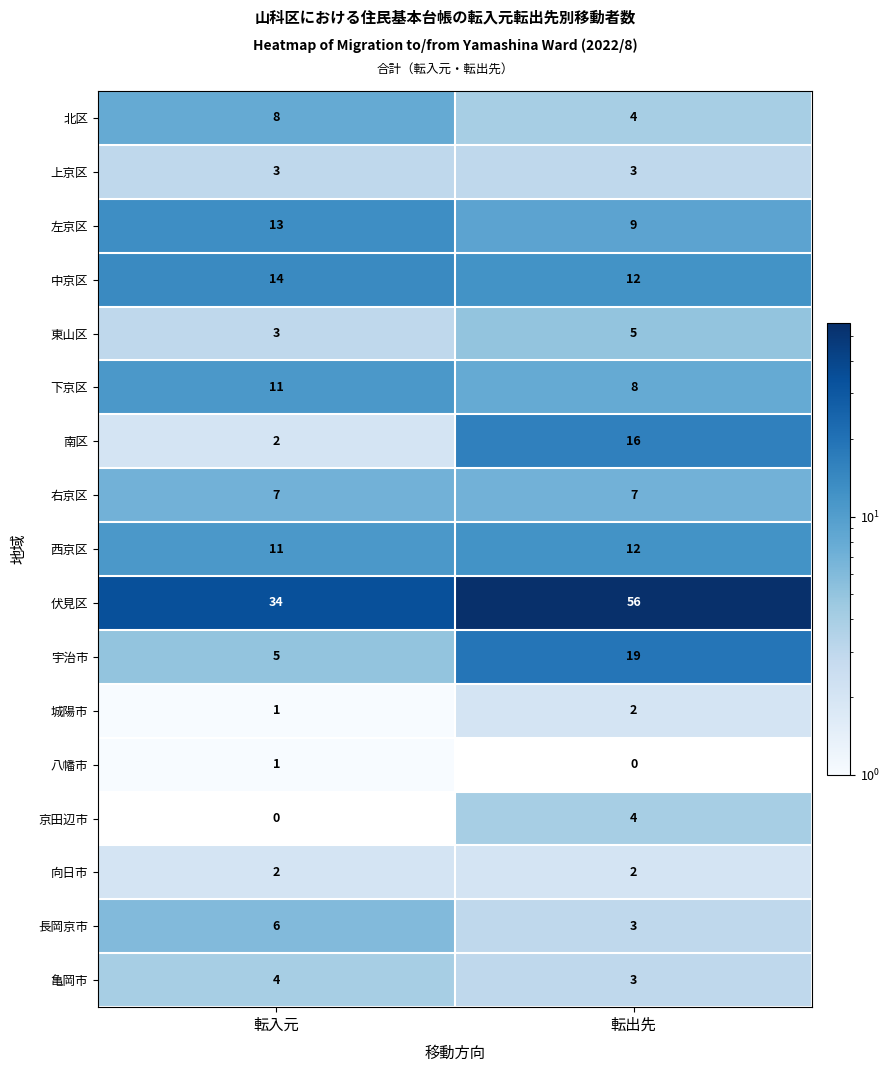

Between 転入元 and 転出先, which series saw the biggest shift?

伏見区